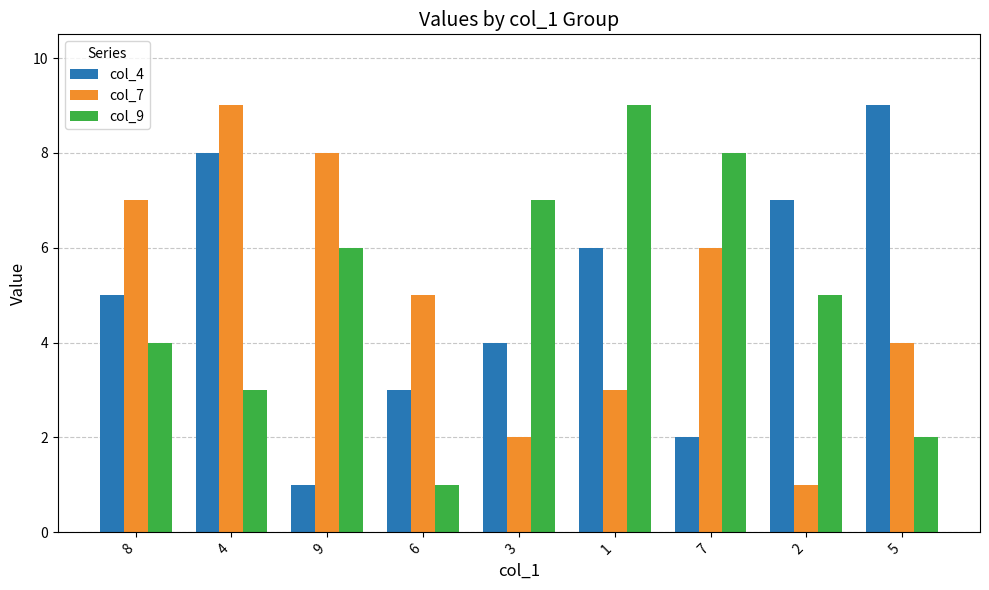

How many categories are shown in the chart?

9